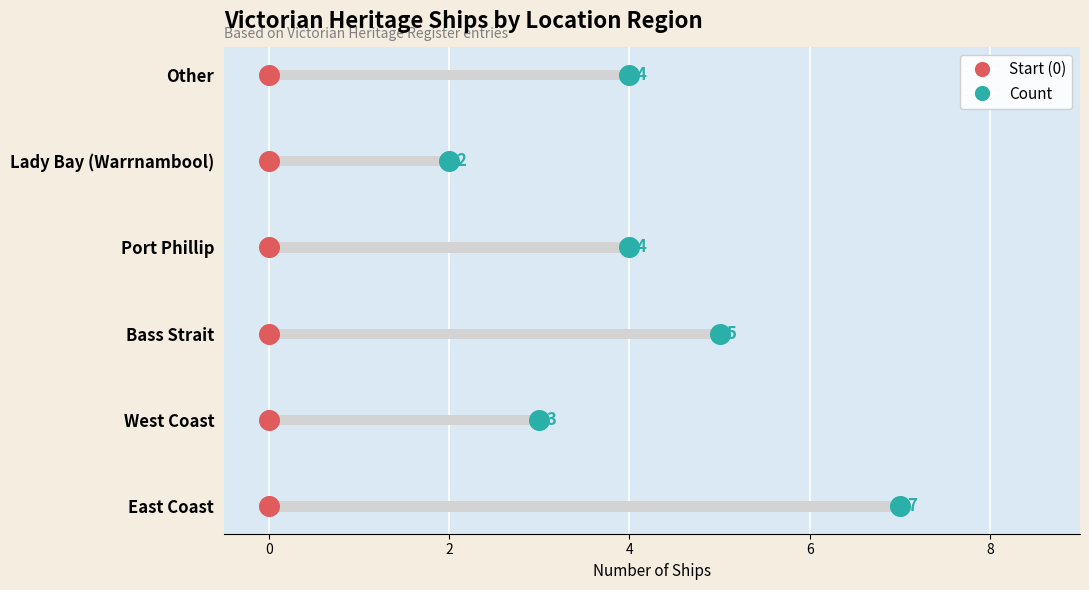

What is the ratio of the value at Lady Bay (Warrnambool) to the value at Port Phillip?

0.5